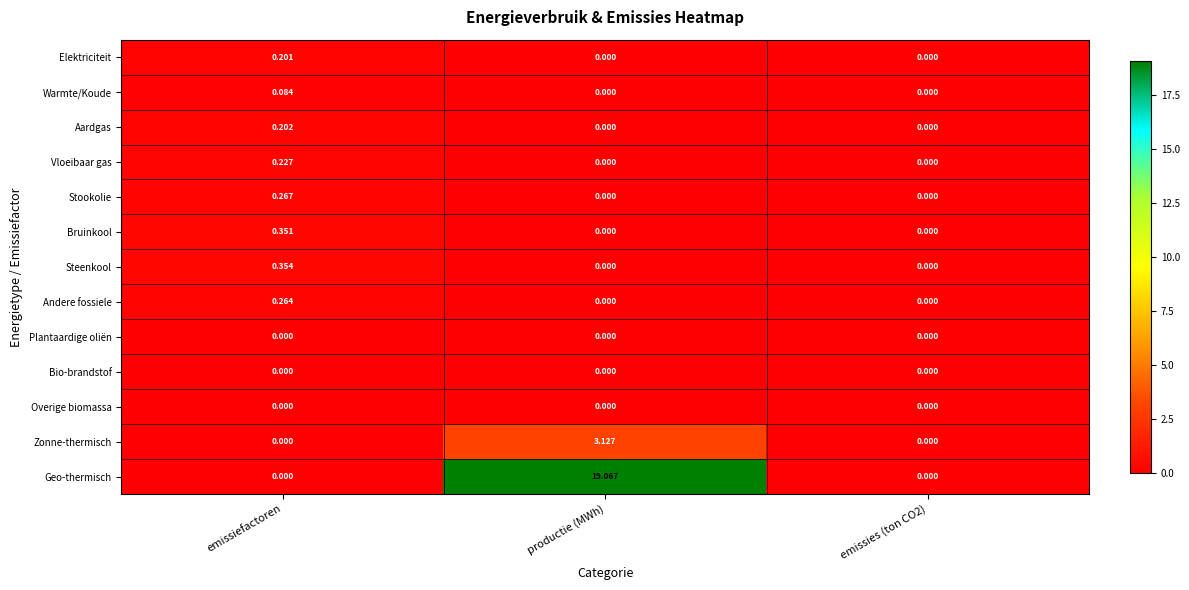

At which category does the chart reach its peak across all series?

productie (MWh)